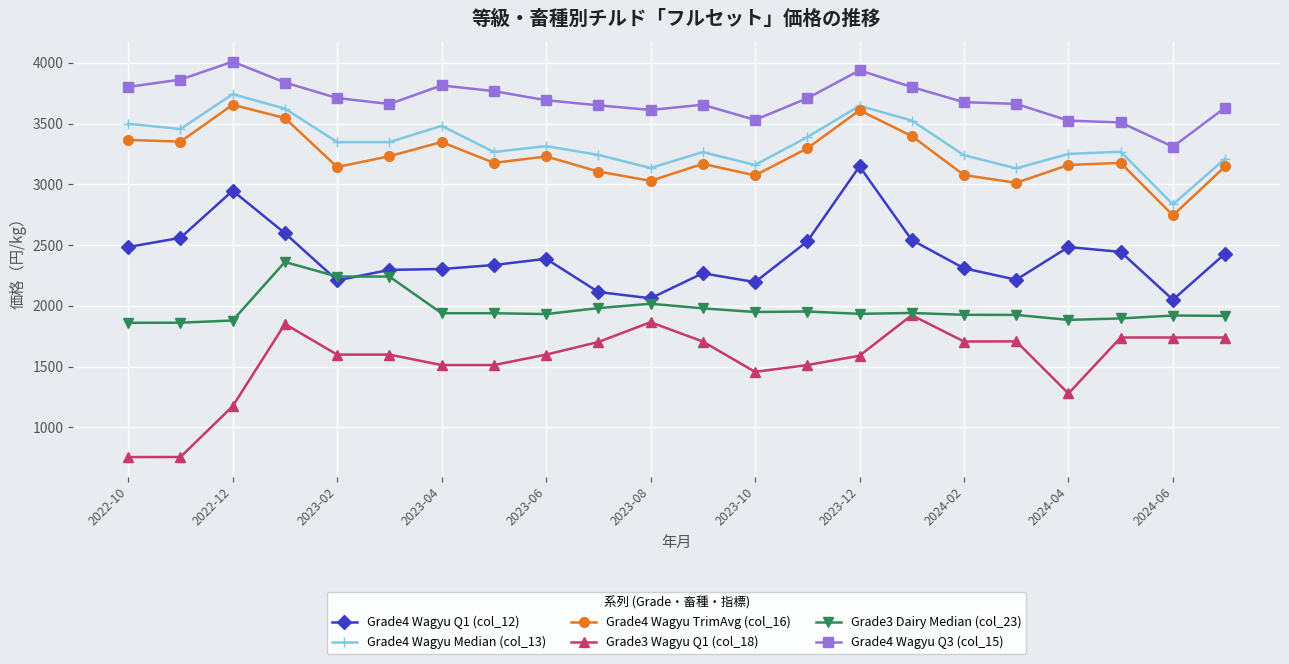

What is the lowest value of the Grade4 Wagyu TrimAvg (col_16) series?

2745